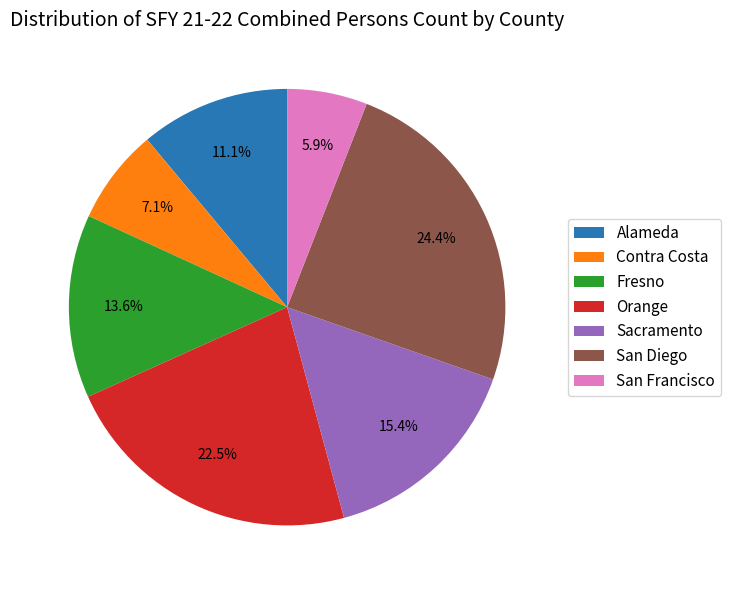

Is it true that Sacramento is 3% of the pie?

False